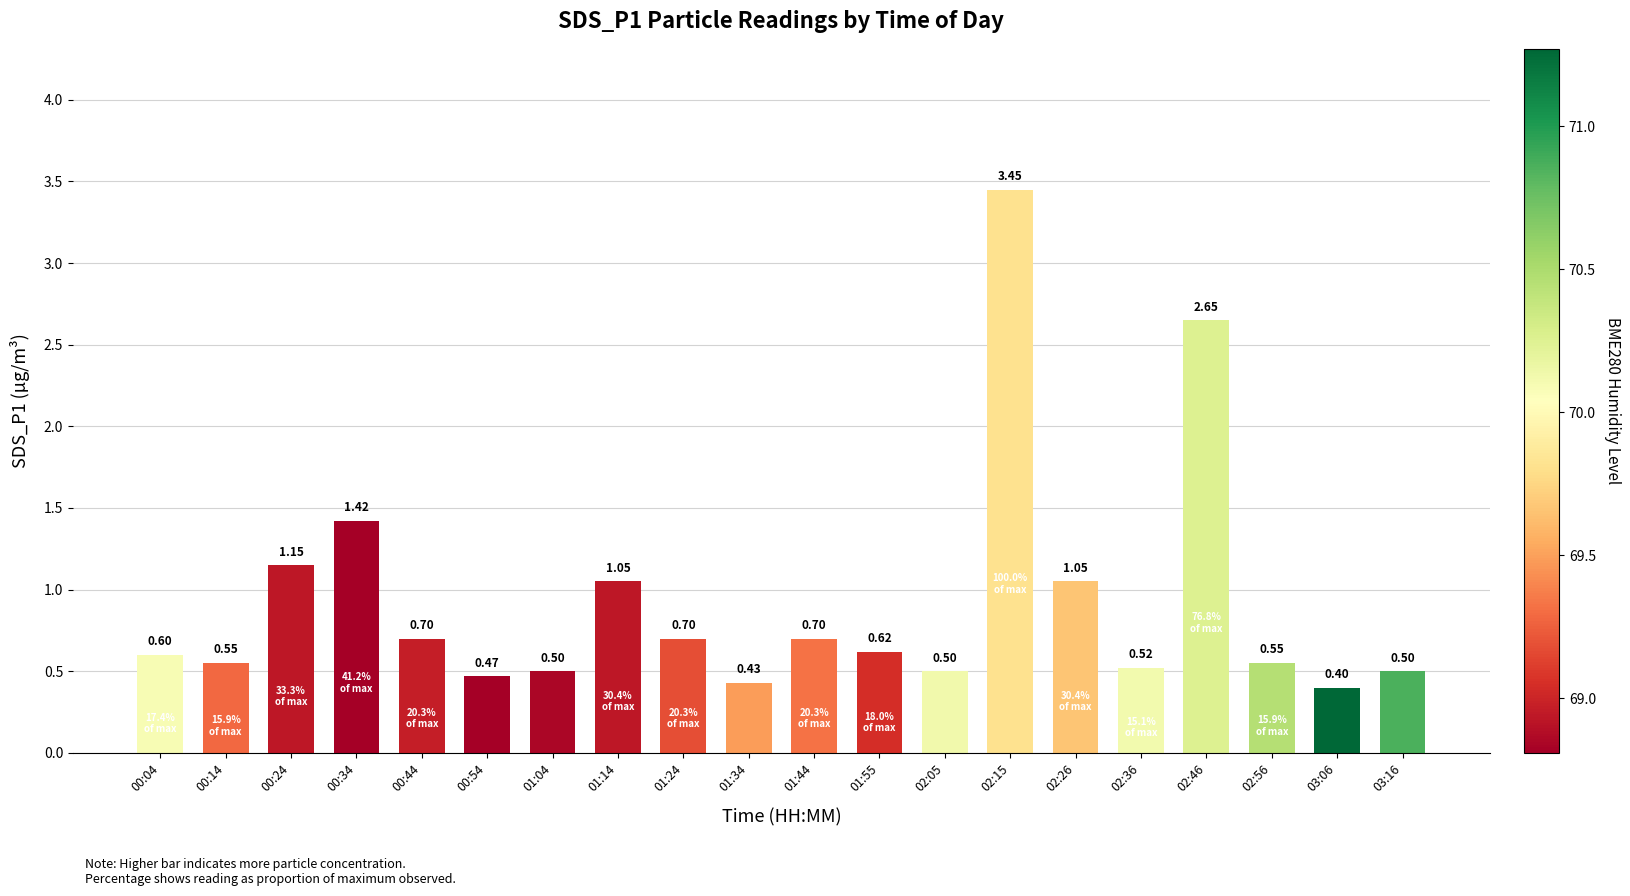

What is the ratio of the value at 02:46 to the value at 00:34?

1.9